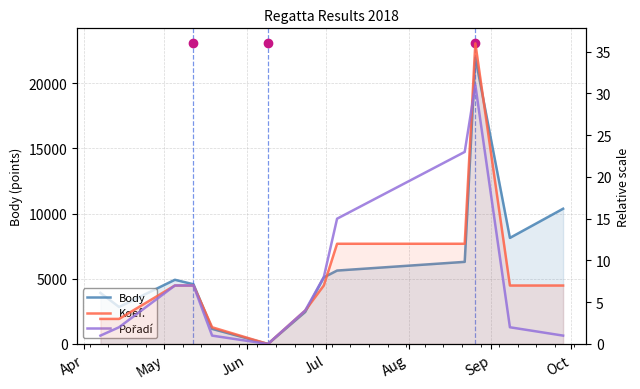

Rank the series by their maximum value, from highest to lowest.

Body, Koef., Pořadí